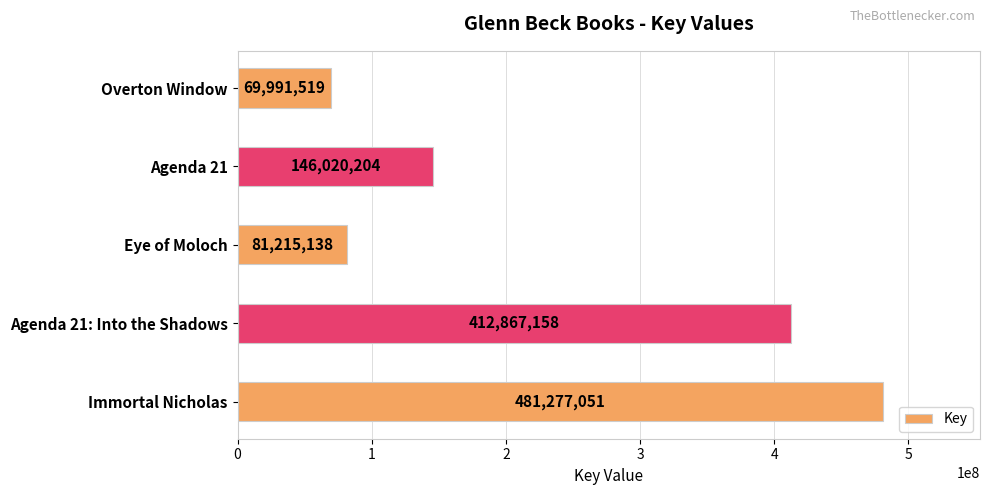

What is the sum of all values?

1191371070